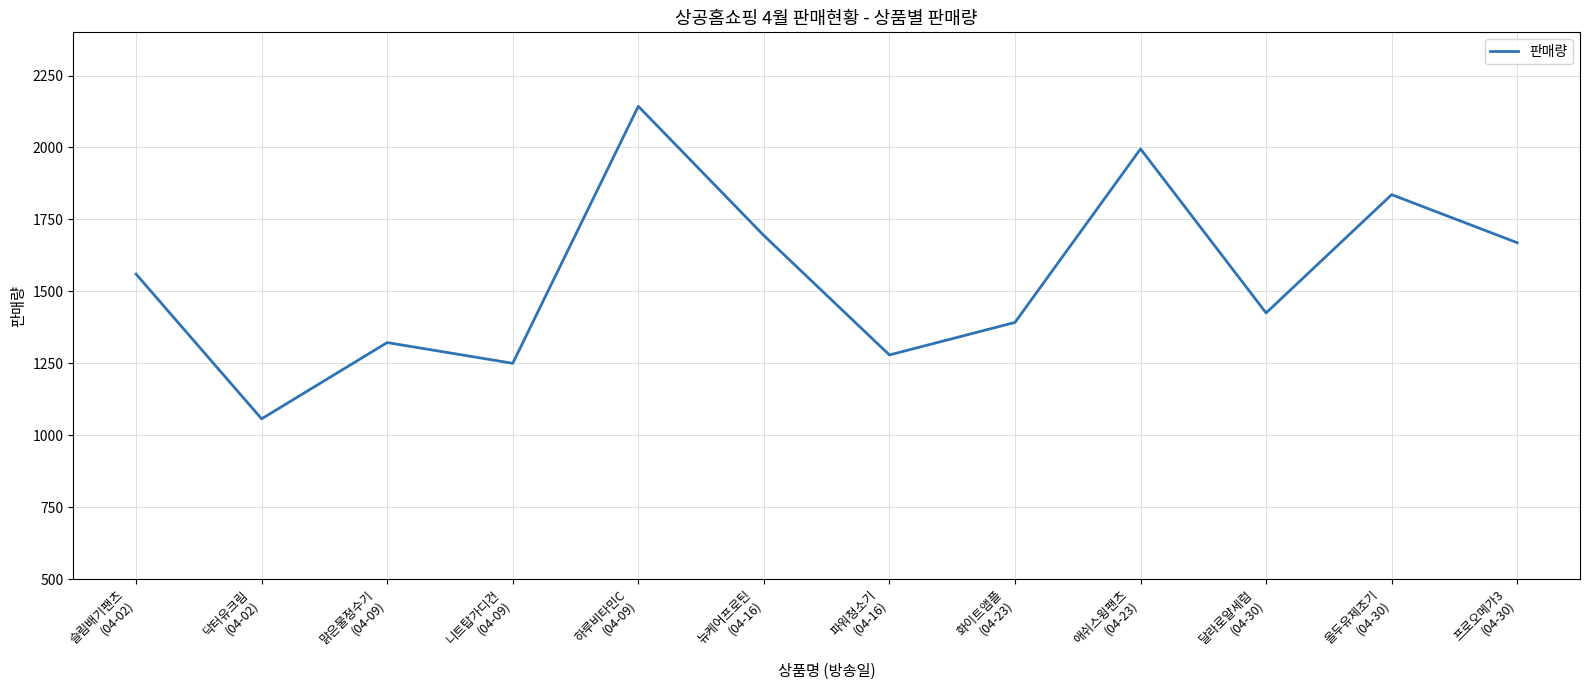

Which category has the lowest value across all series?

닥터유크림
(04-02)